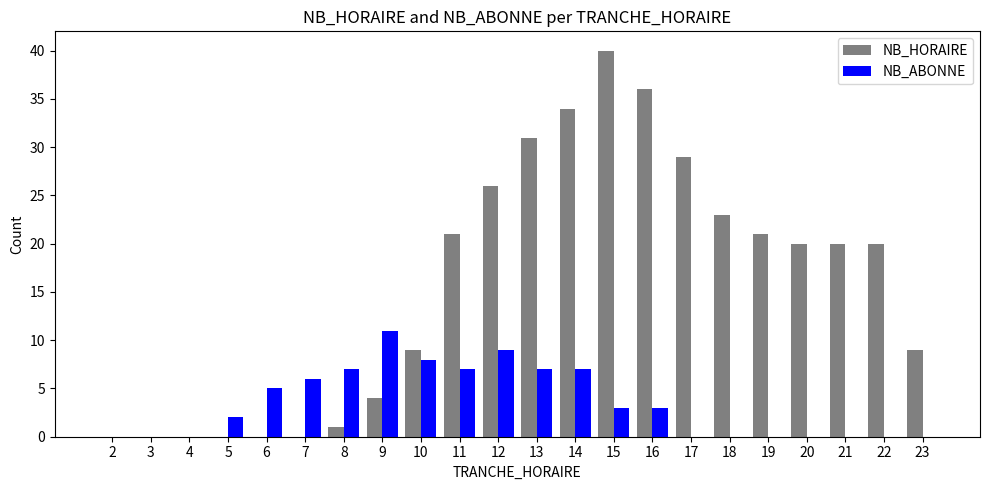

At which category is the sum across all series the highest?

15